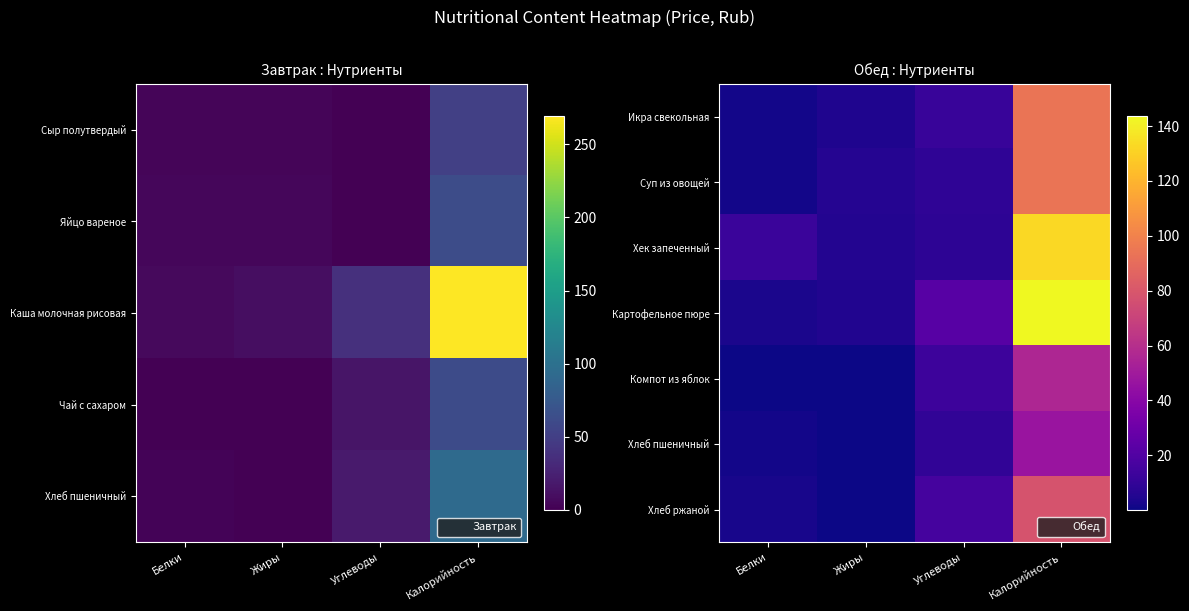

At how many categories does at least one series exceed 62?

1